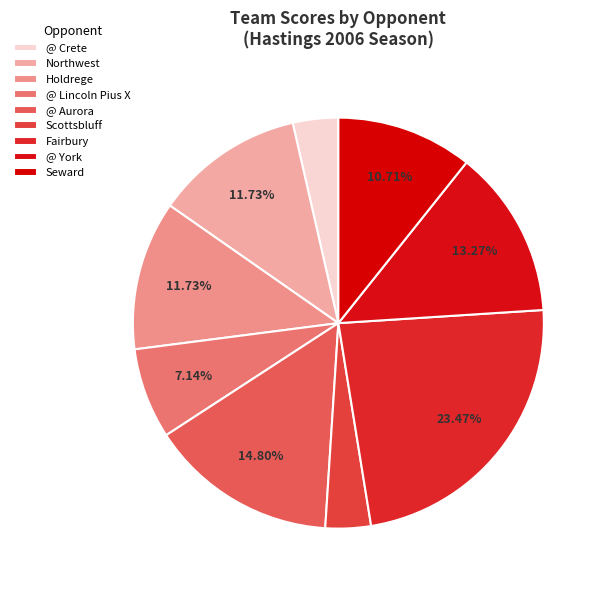

Does Fairbury represent more than half of the total?

No